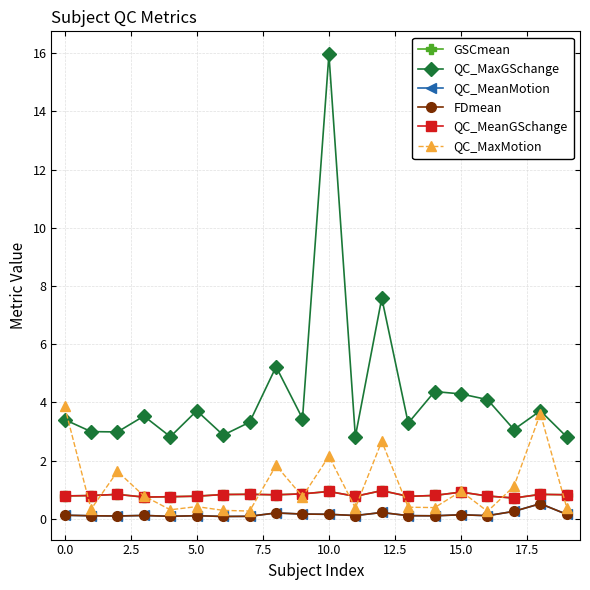

How many lines are shown in the chart?

6